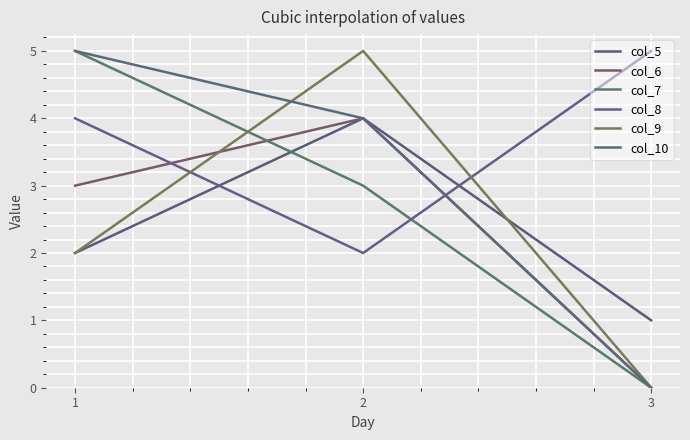

How many values in col_7 are above zero?

2